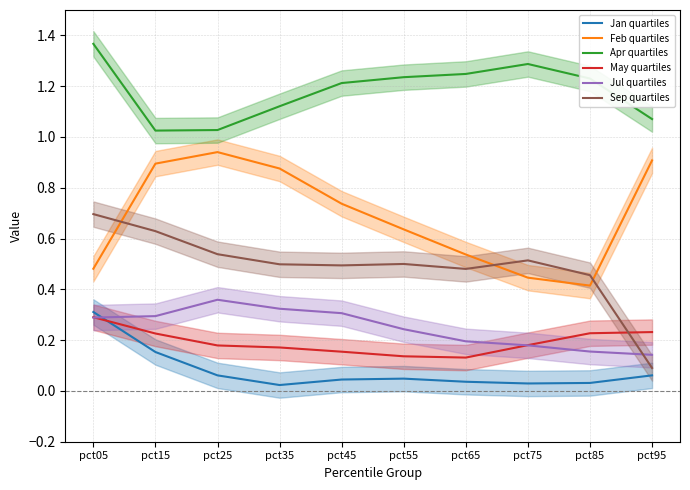

In Sep quartiles, how many points are lower than both neighbors (excluding endpoints)?

2